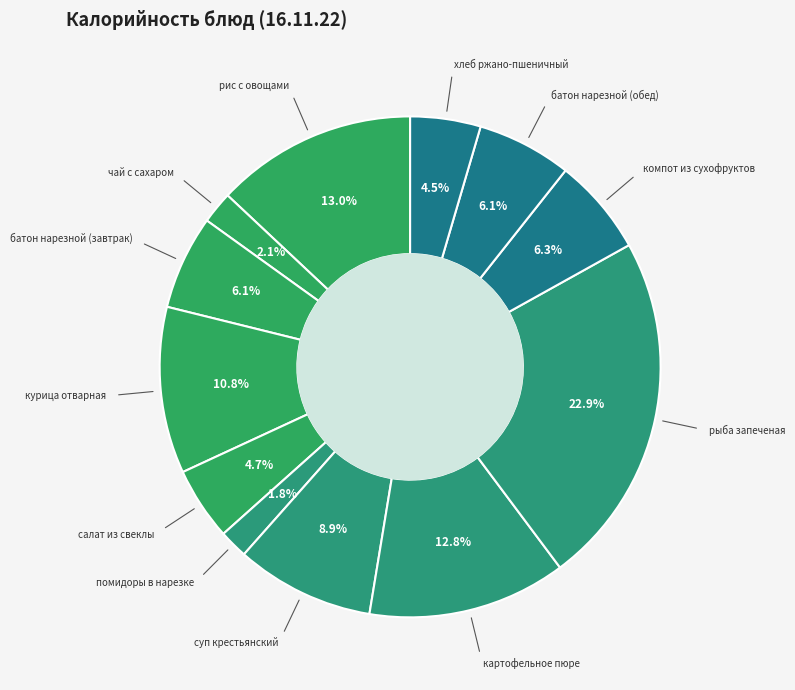

To the nearest percent, what is the difference between the largest and smallest slice percentages?

21%